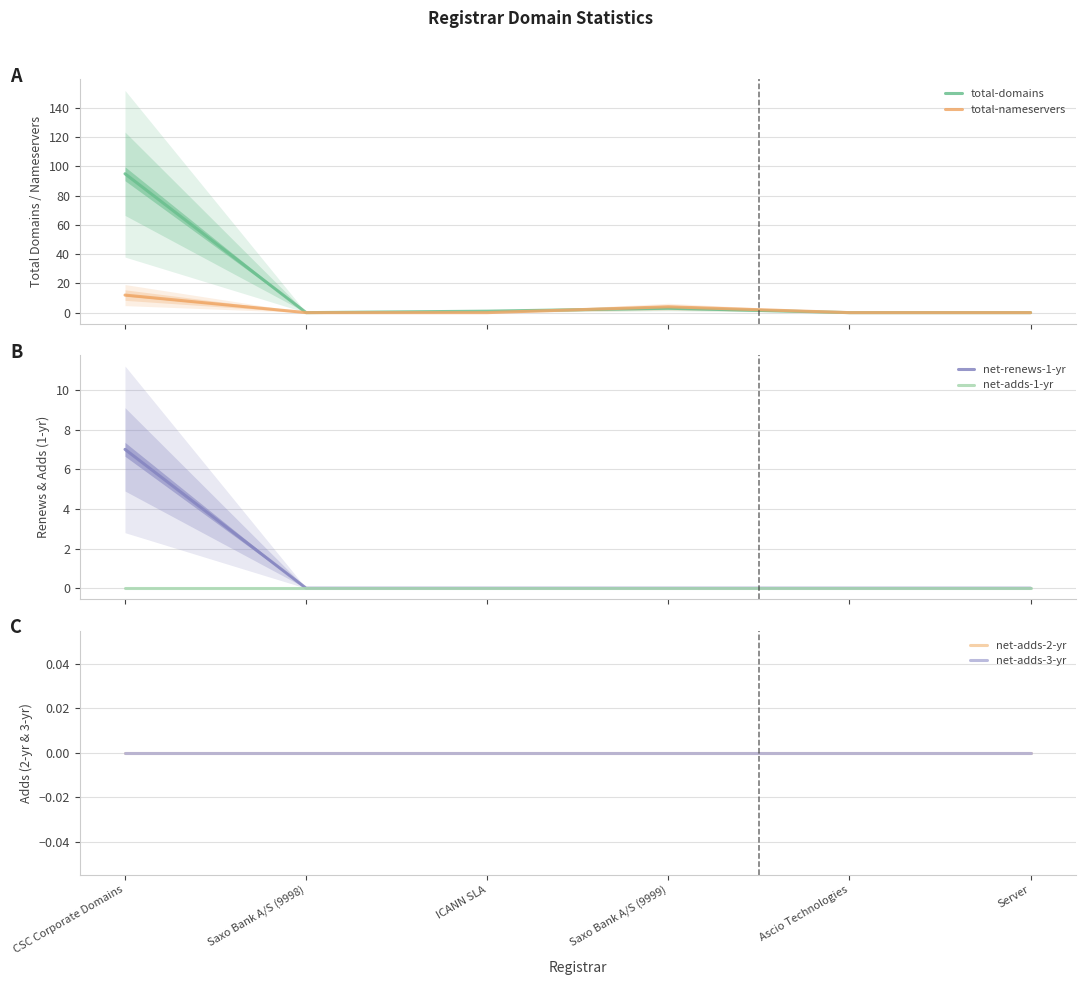

Which series has the largest total across all categories?

total-domains